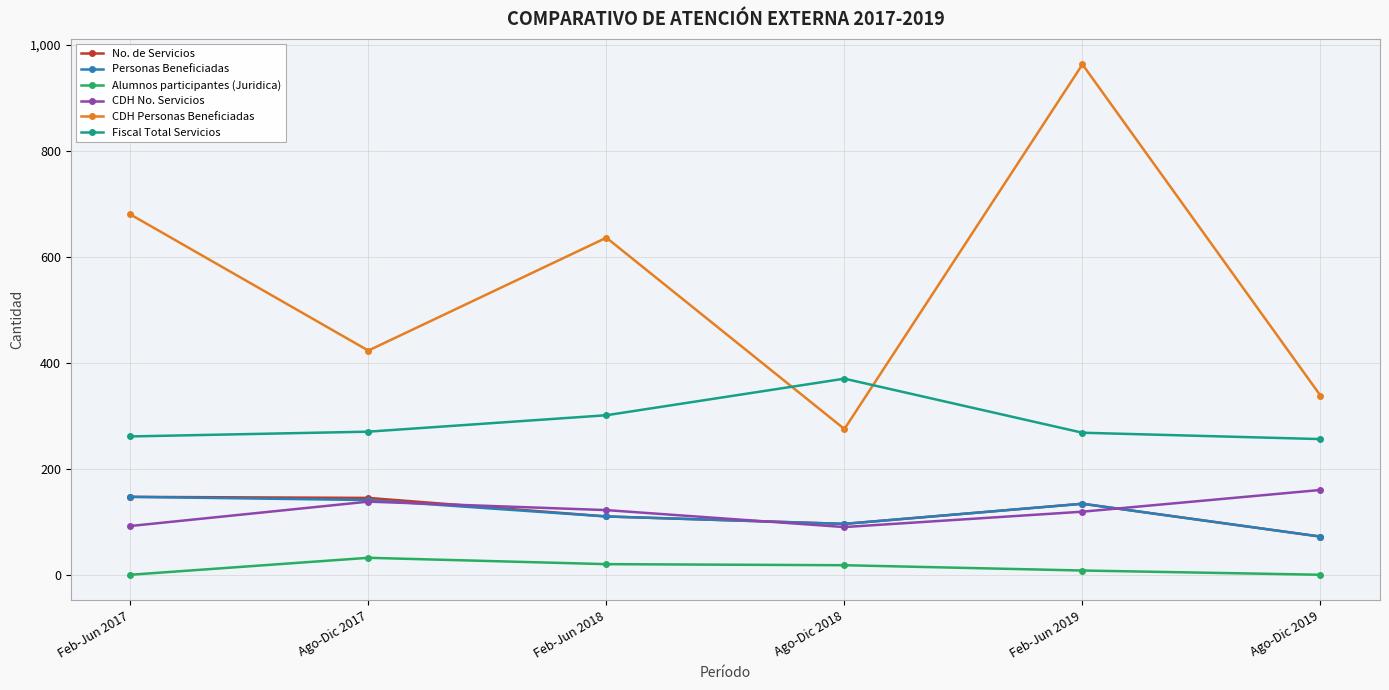

What is the difference between the Personas Beneficiadas values at Feb-Jun 2017 and Ago-Dic 2018?

51